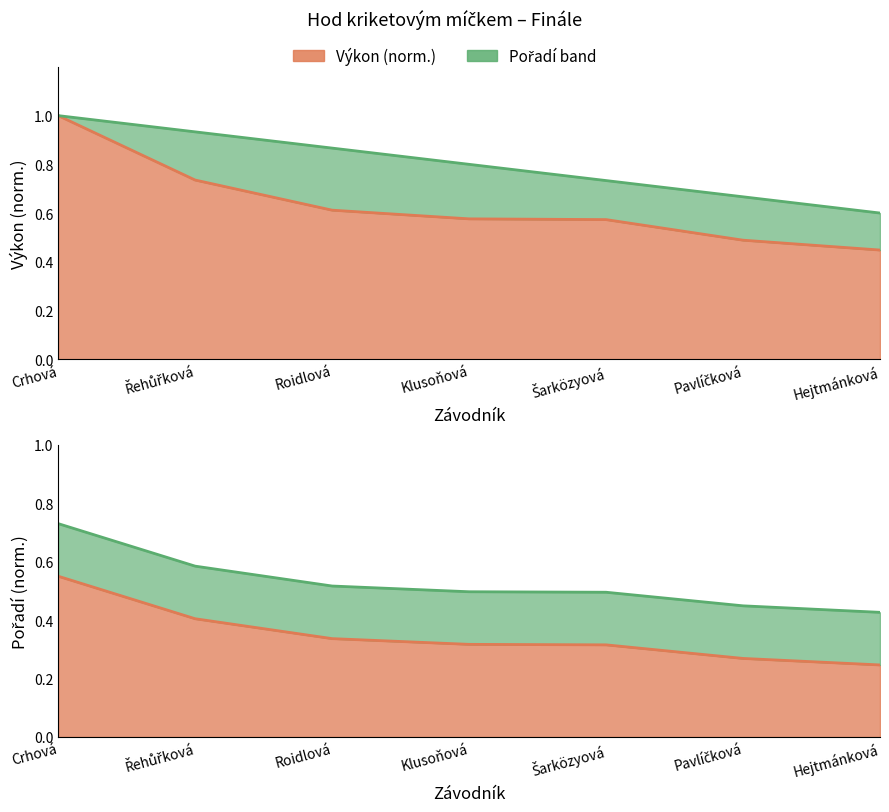

How many lines are shown in the chart?

2